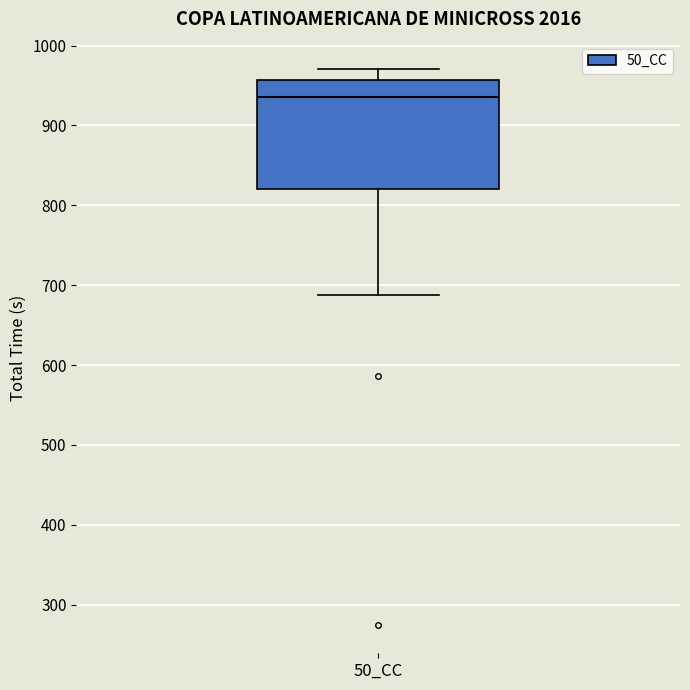

Read this box plot against the y-axis: the position of the median line, the range covered by the box, and the ends of both whiskers. The values are not printed on the chart, so give them approximately, as read against the axis.

median 940, box 820 to 960, whiskers 690 to 970